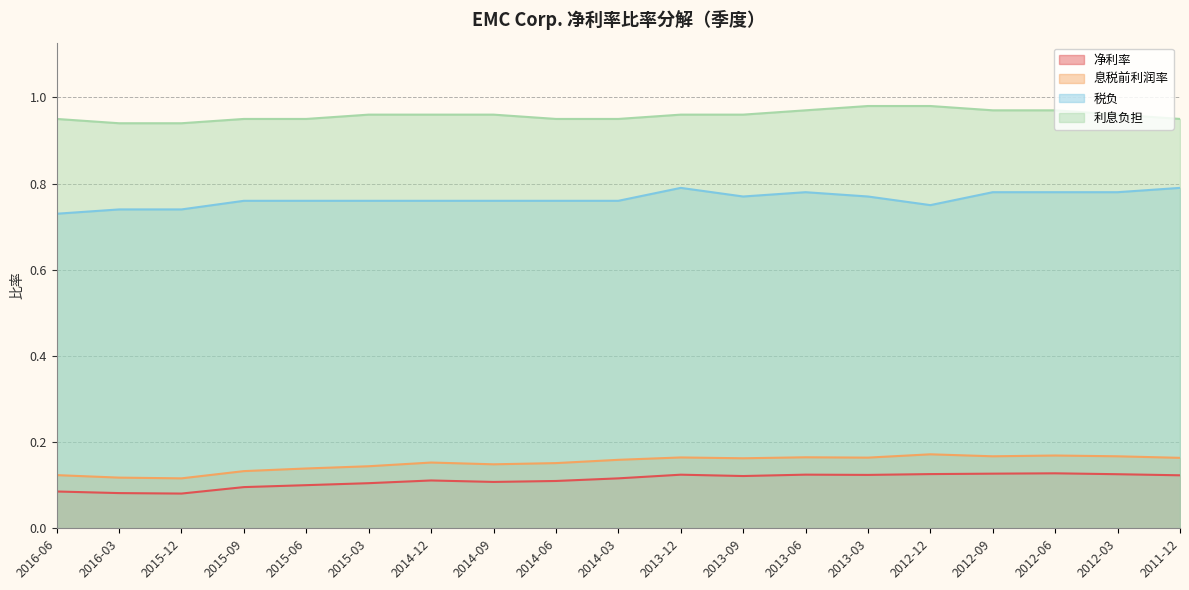

Read the 净利率 value at 2013-09.

0.1